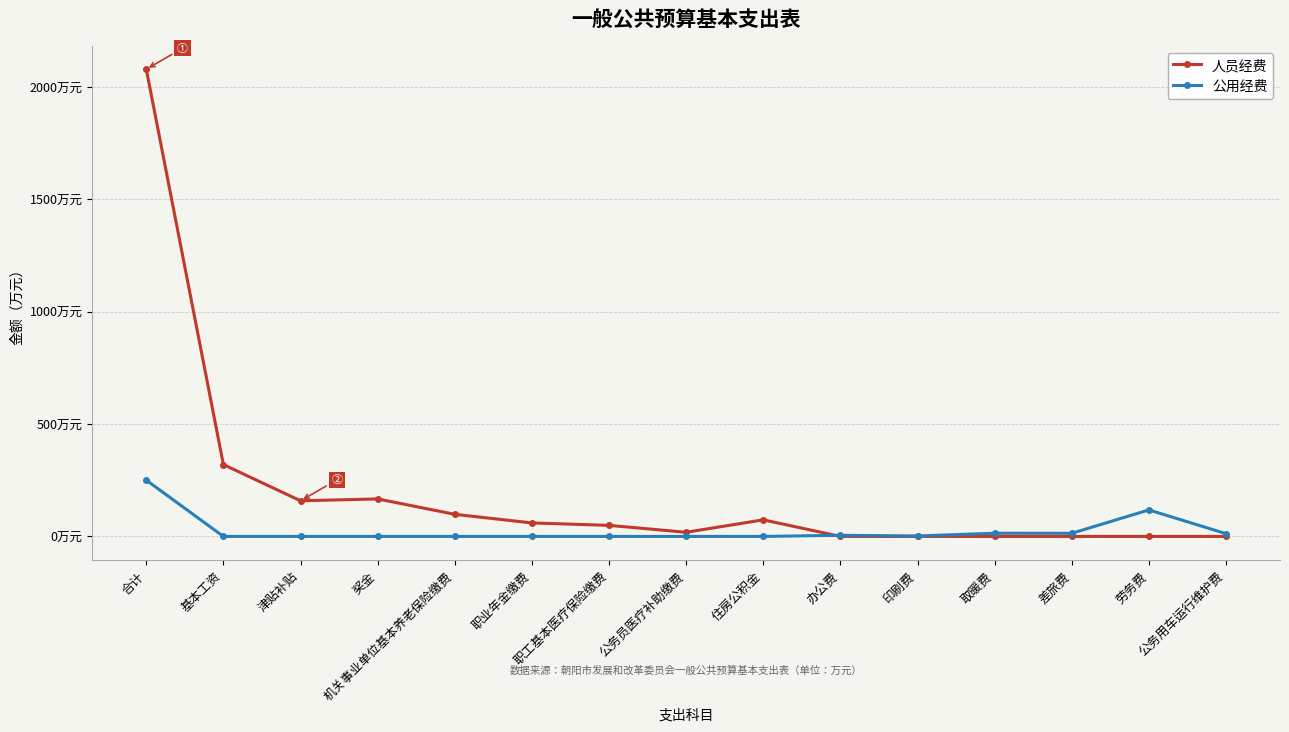

Reading left to right, list all the values displayed in this chart.

人员经费: 合计=2078.0	基本工资=319.5	津贴补贴=158.4	奖金=166.8	机关事业单位基本养老保险缴费=98.3	职业年金缴费=60.0	职工基本医疗保险缴费=49.2	公务员医疗补助缴费=18.4	住房公积金=73.7	办公费=0.0	印刷费=0.0	取暖费=0.0	差旅费=0.0	劳务费=0.0	公务用车运行维护费=0.0
公用经费: 合计=250.2	基本工资=0.0	津贴补贴=0.0	奖金=0.0	机关事业单位基本养老保险缴费=0.0	职业年金缴费=0.0	职工基本医疗保险缴费=0.0	公务员医疗补助缴费=0.0	住房公积金=0.0	办公费=5.0	印刷费=2.0	取暖费=14.2	差旅费=14.0	劳务费=117.9	公务用车运行维护费=12.3